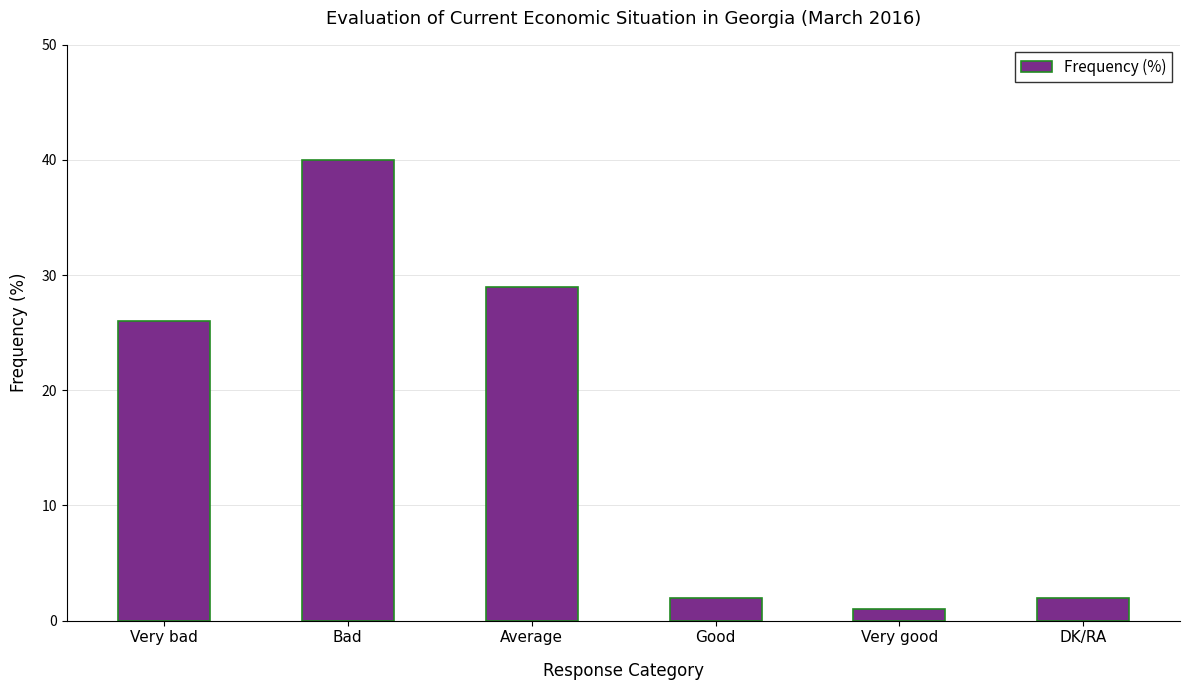

What is the change in value from Very bad to Bad?

+14